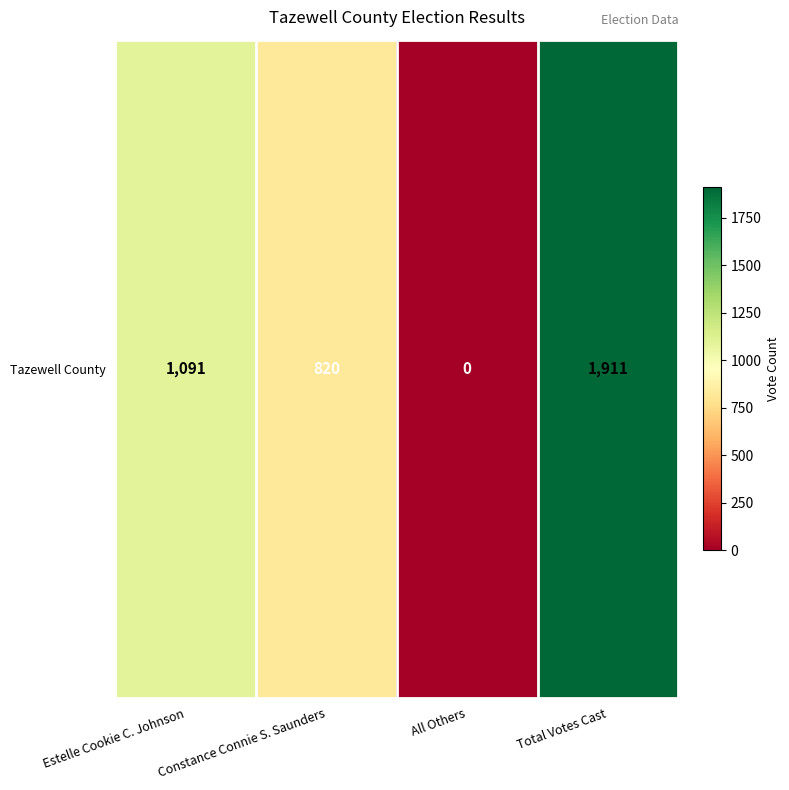

Between Estelle Cookie C. Johnson and Constance Connie S. Saunders, which is larger?

Estelle Cookie C. Johnson